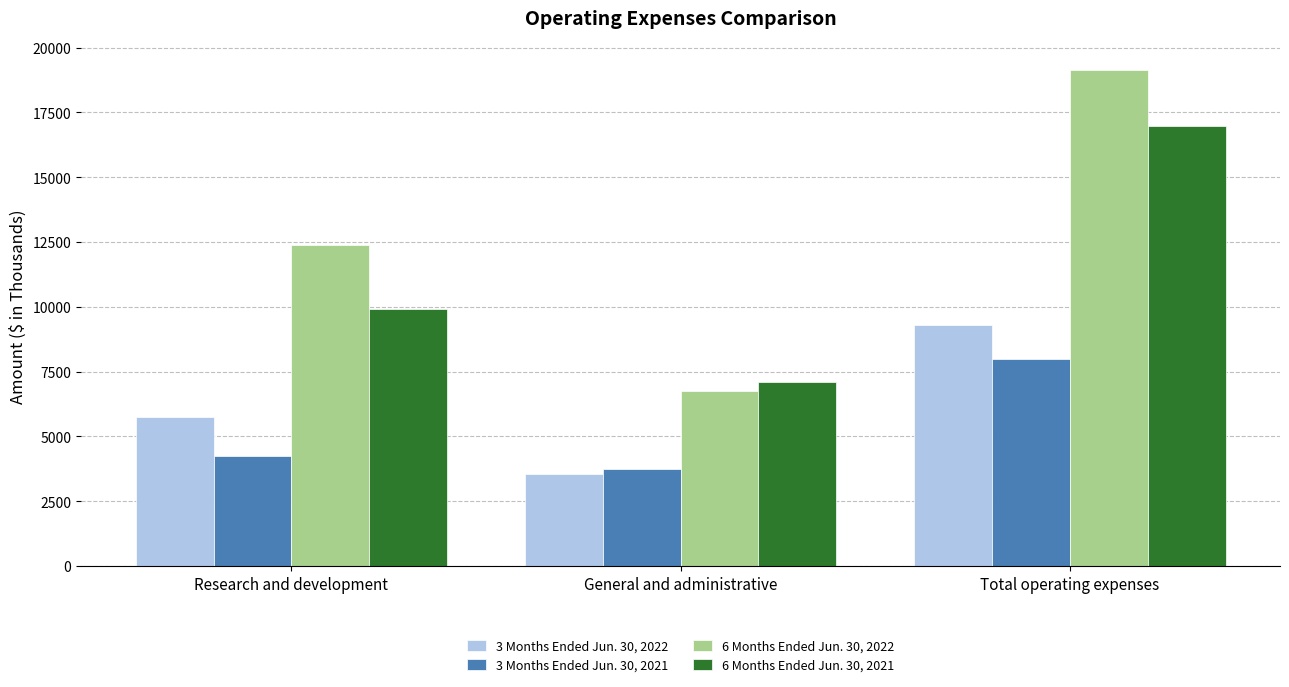

Which series has the widest spread of values?

6 Months Ended Jun. 30, 2022